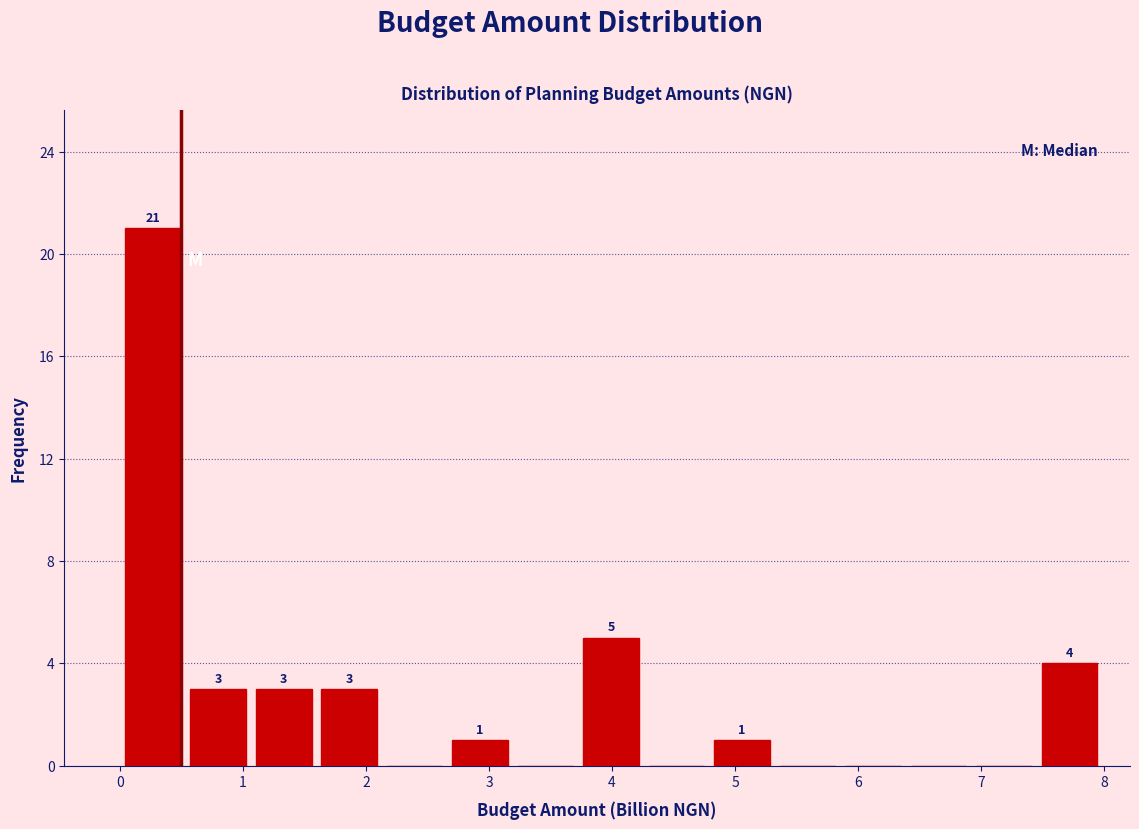

Which range on the x-axis has the tallest bar?

0.0 to 0.5